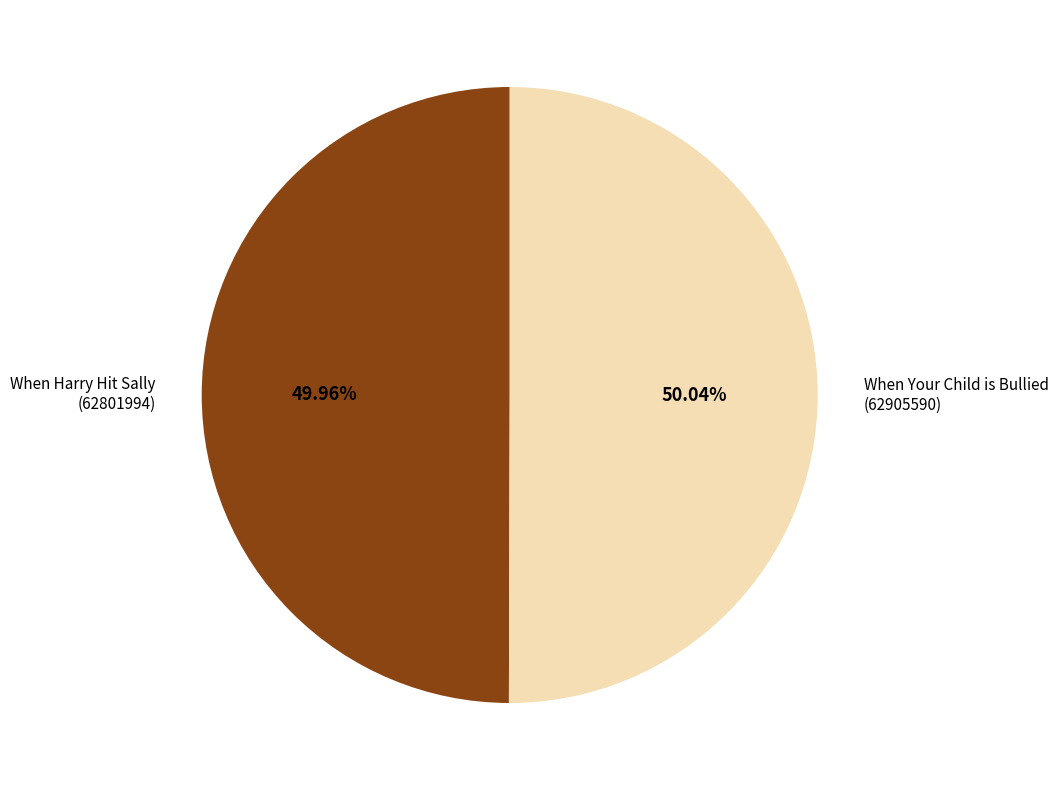

How many segments does this pie chart have?

2